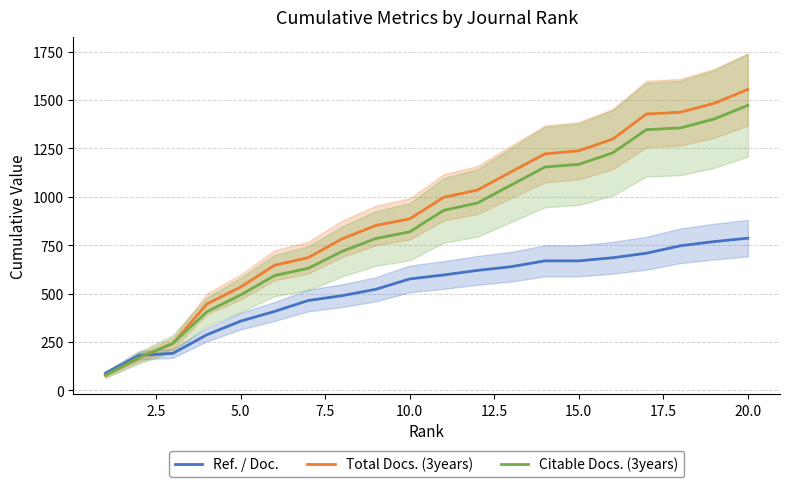

At 5.0, list the series in order from largest to smallest.

Total Docs. (3years), Citable Docs. (3years), Ref. / Doc.